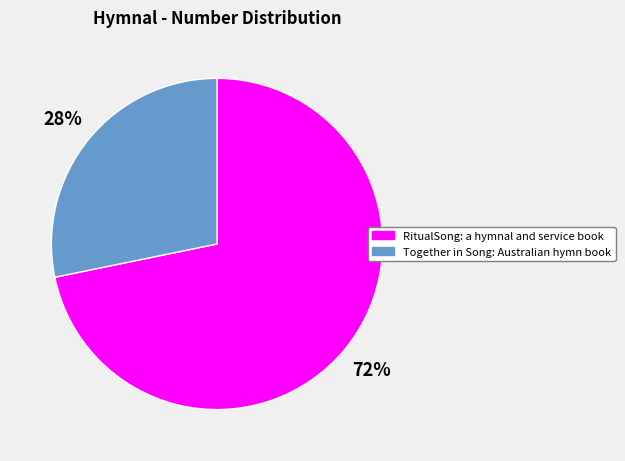

The RitualSong: a hymnal and service book slice represents 83% of the pie. True or false?

False